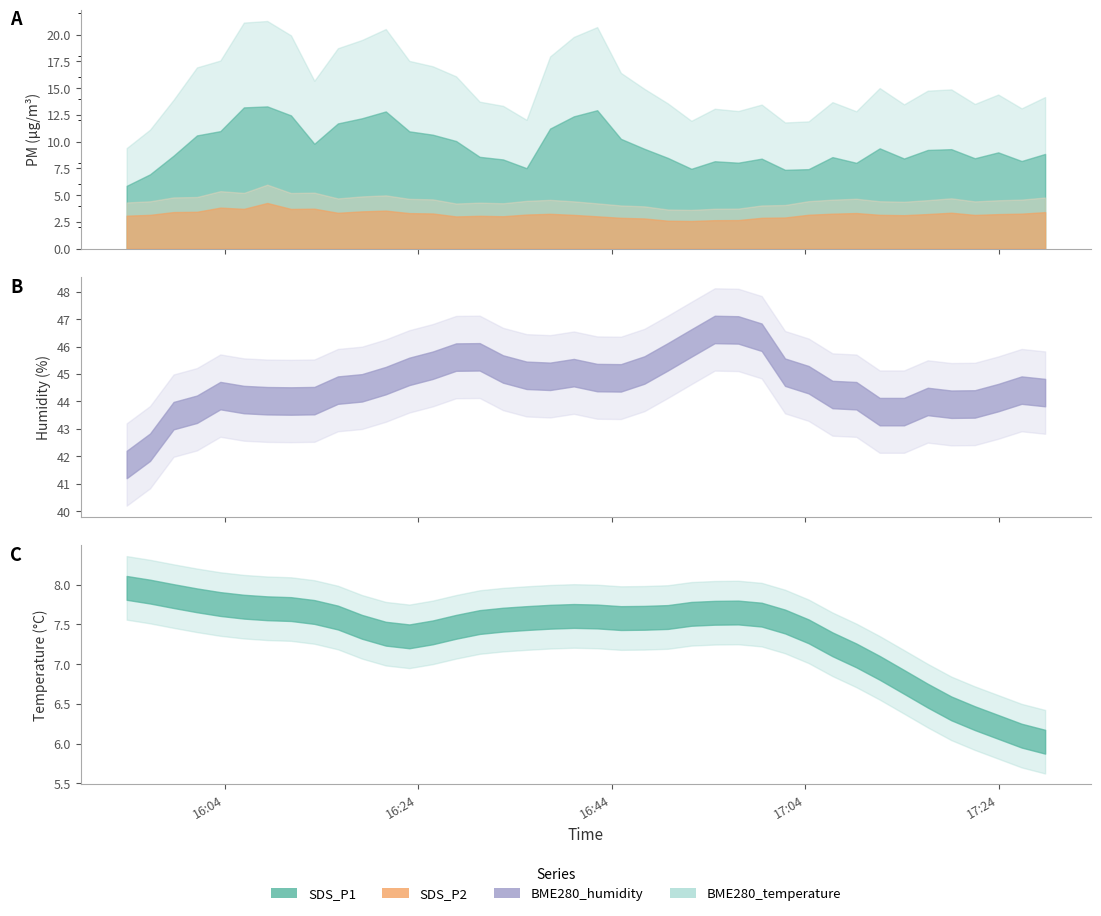

What is the sum of all BME280_temperature values?

294.2